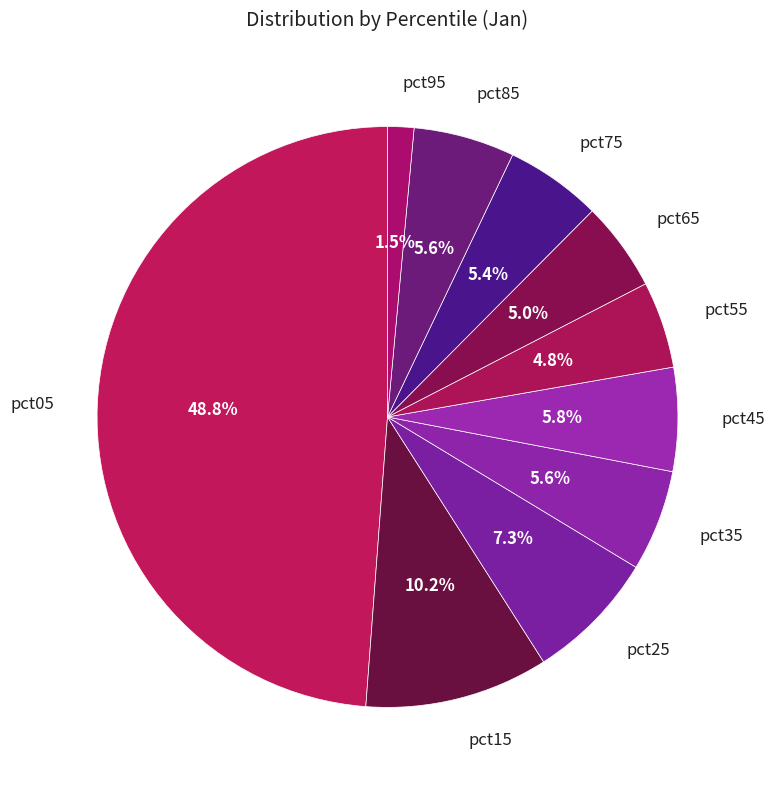

To the nearest percent, what portion does pct35 represent?

6%